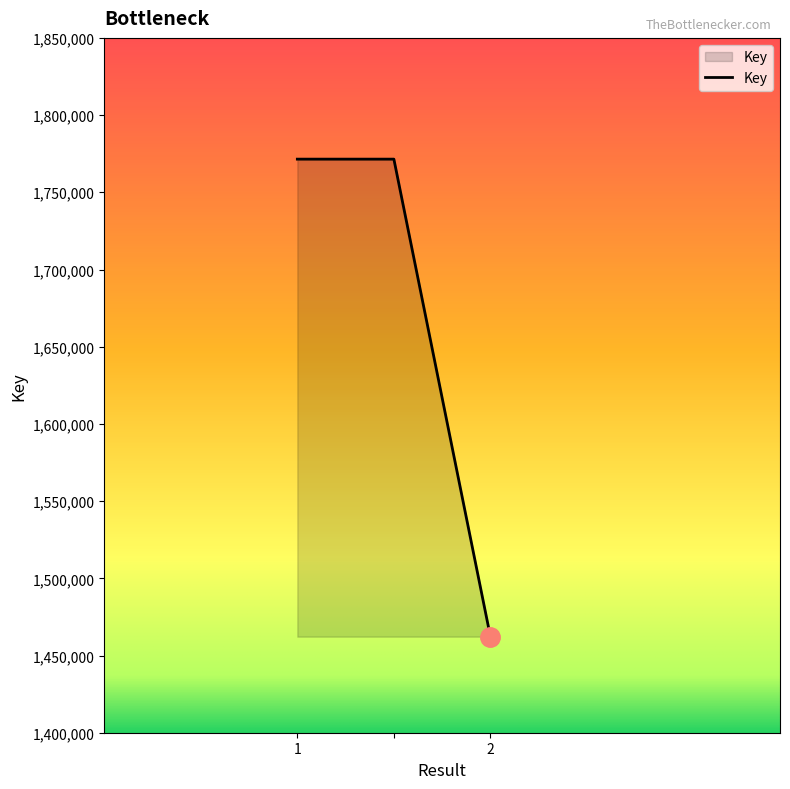

What is the sum of all values?

5005168